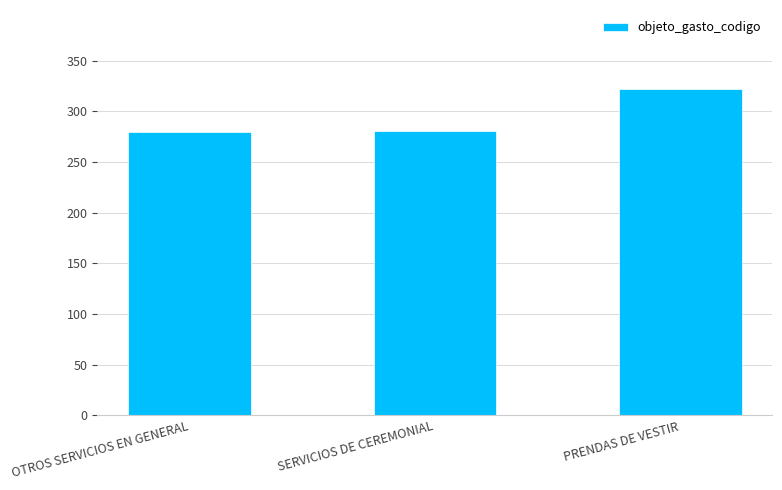

Is it true that the value at PRENDAS DE VESTIR is 322?

True